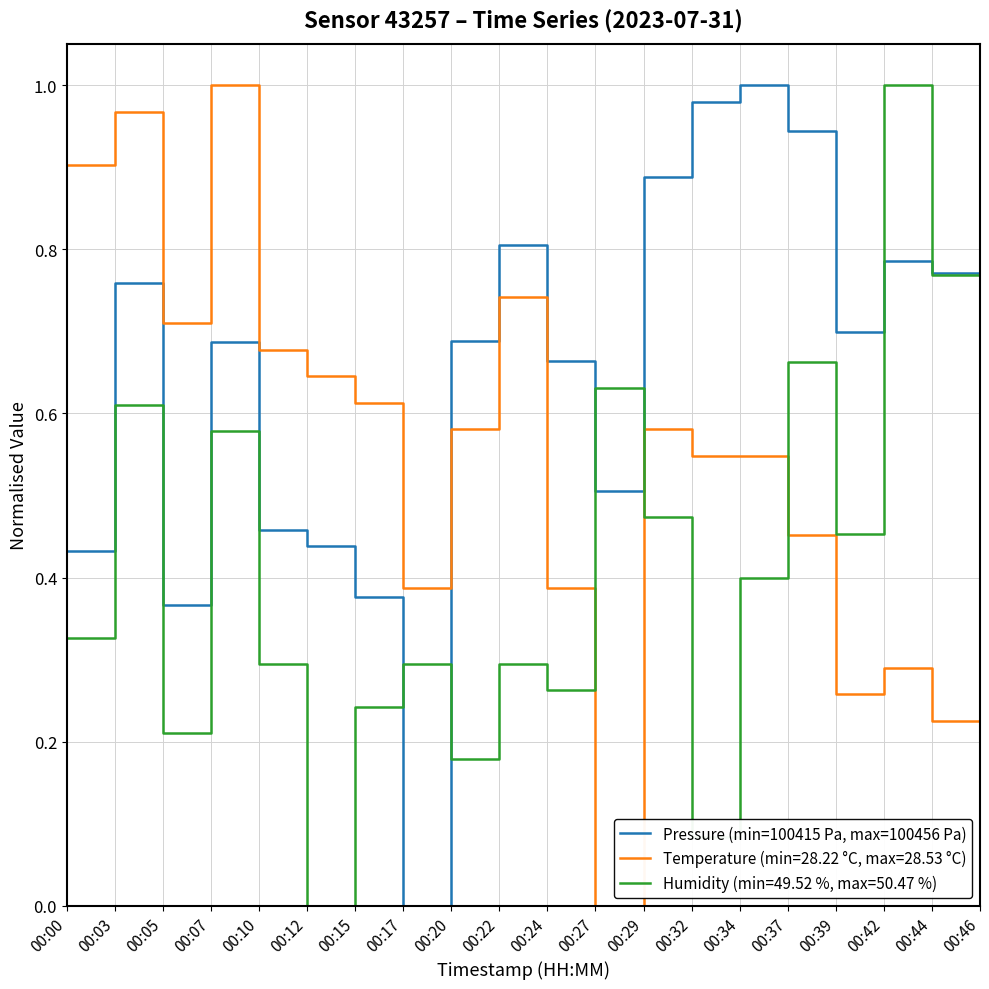

At which label does Humidity (min=49.52 %, max=50.47 %) reach its peak?

00:42